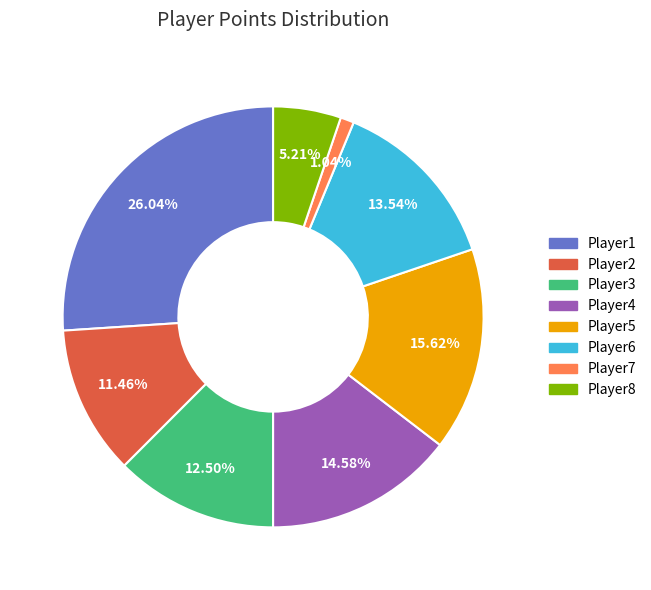

To the nearest percent, what is the difference between the largest and smallest slice percentages?

25%